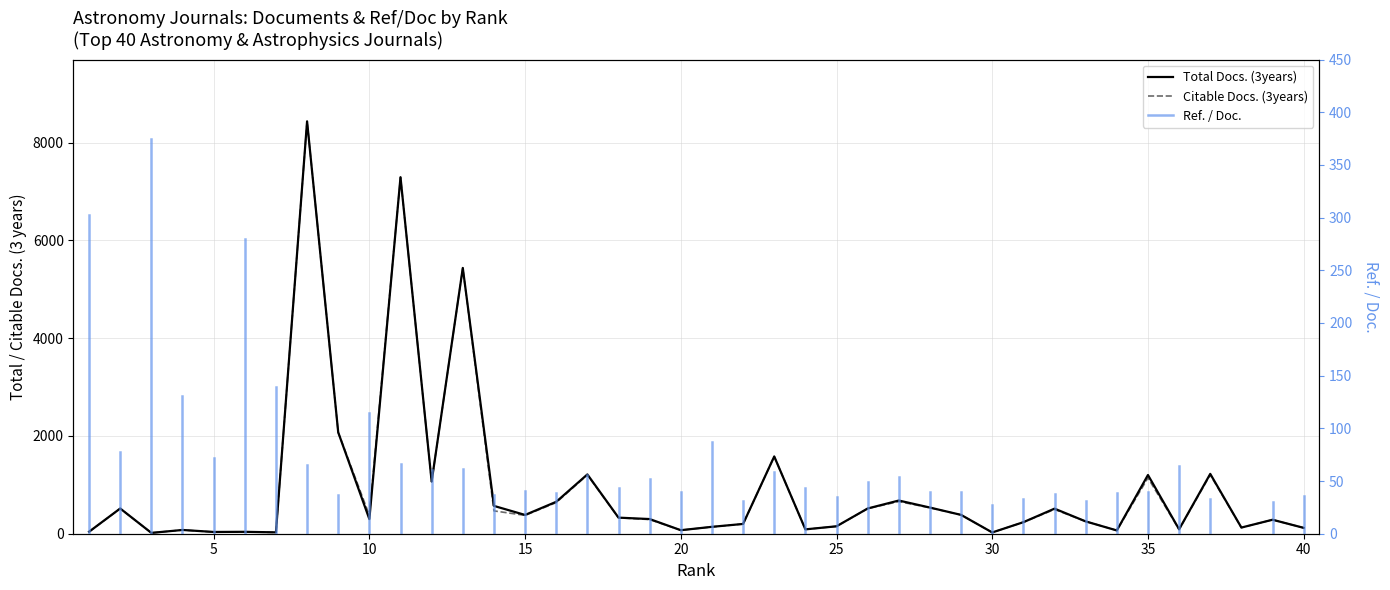

True or false: Total Docs. (3years) and Citable Docs. (3years) cross at least once.

True